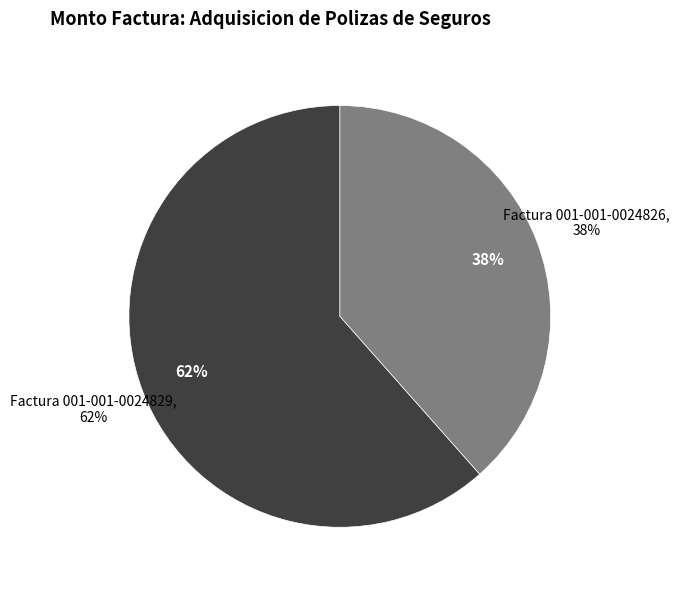

What percentage is the Factura 001-001-0024826 slice, to the nearest percent?

38%